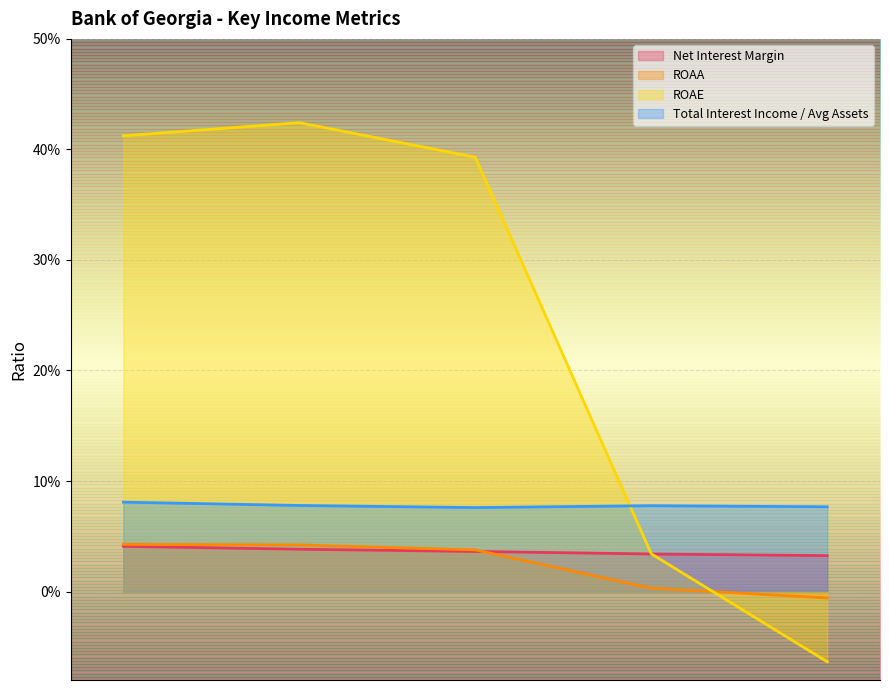

What is the value of the ROAE point at the 3rd from the left?

0.4